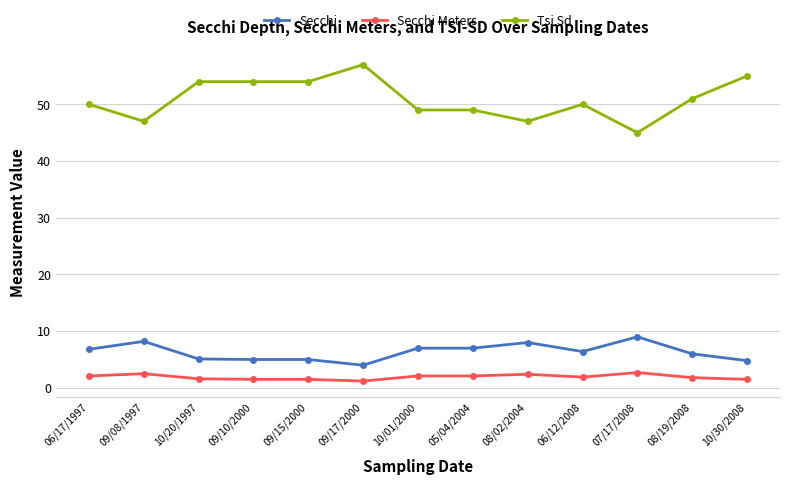

Is it true that Secchi equals 6.4 at 06/12/2008?

True